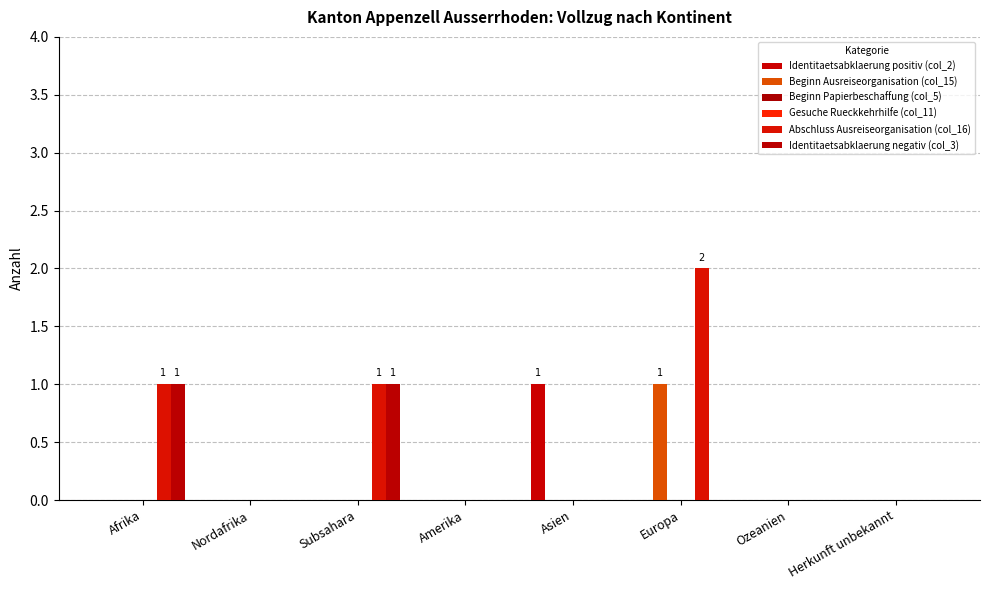

How many distinct data groups are displayed?

6